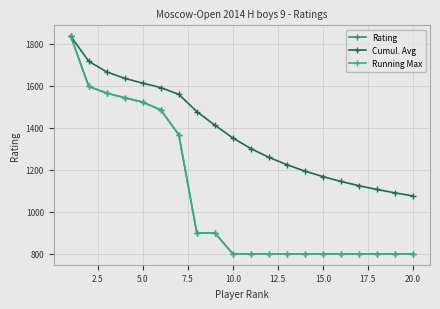

Does the chart have visible grid lines?

Yes